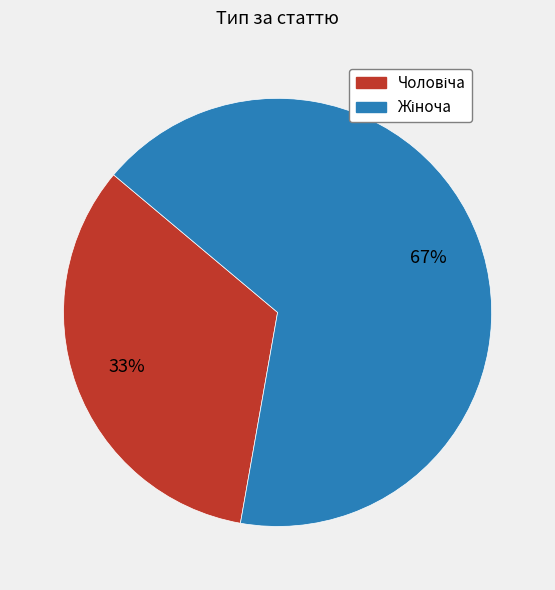

To the nearest percent, what is the average slice percentage?

50%